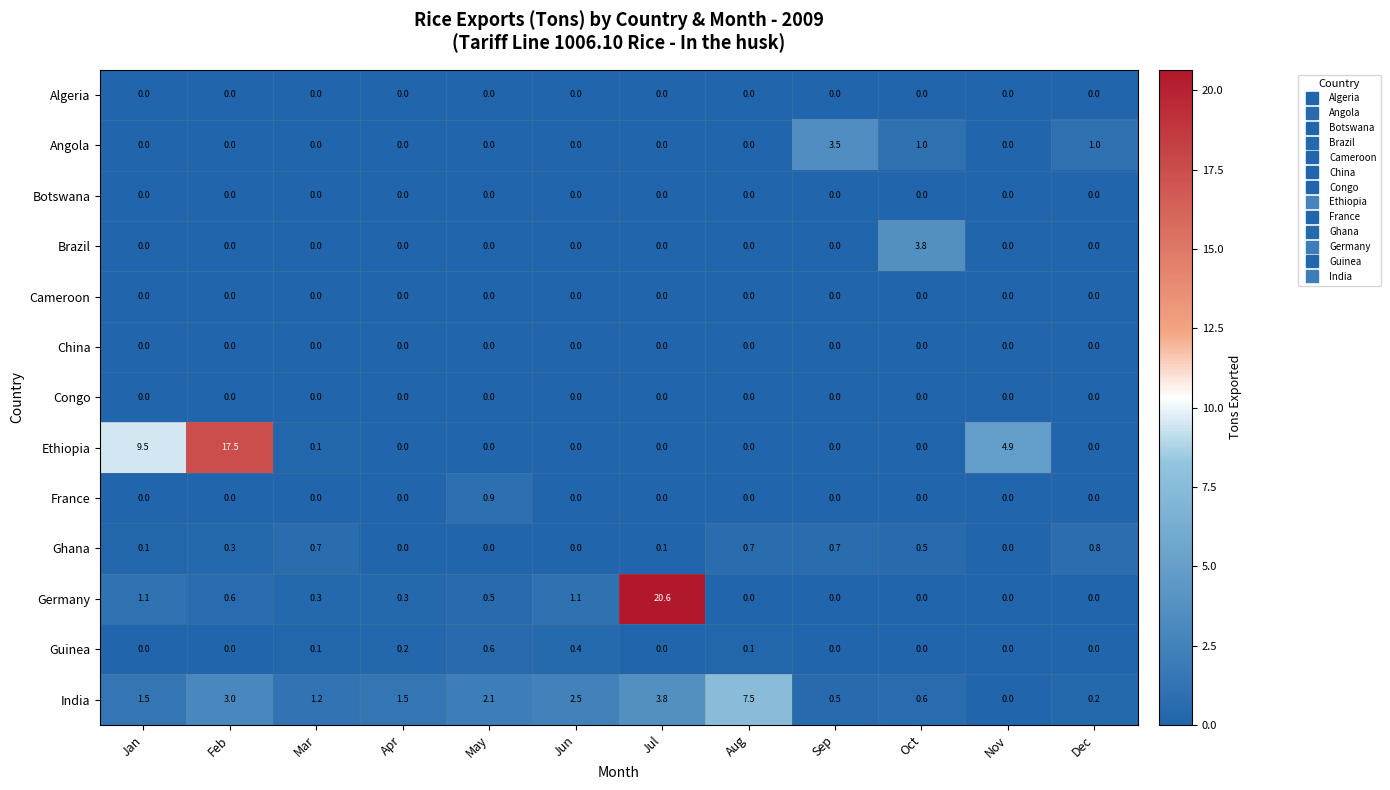

Where is India nearest to the value 3?

Feb